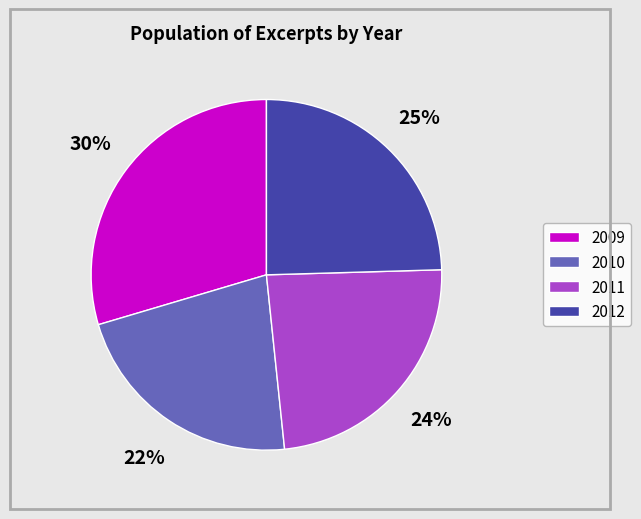

Does any single category account for the majority?

No